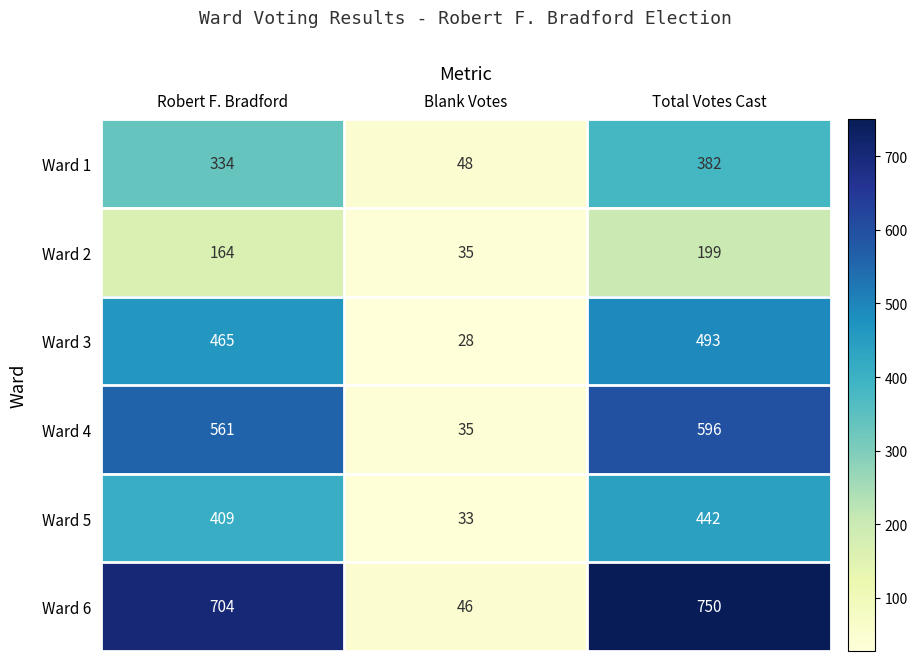

Is it true that Ward 5 equals 206 at Total Votes Cast?

False